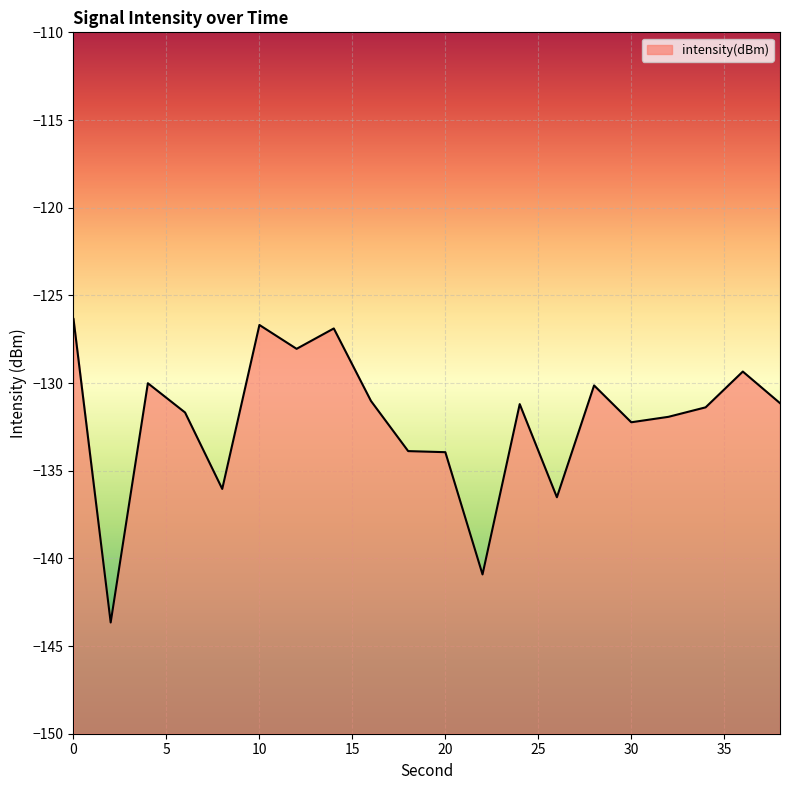

At which category does the data reach its first local valley?

2